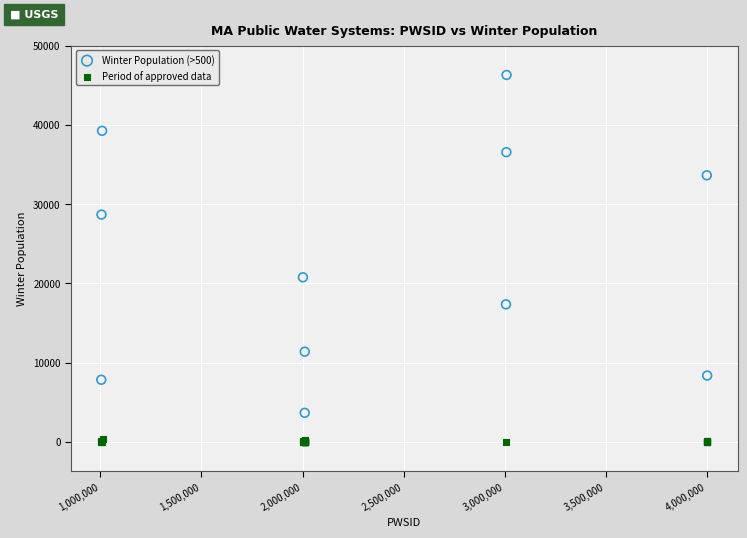

Which series reaches the maximum Y coordinate?

Winter Population (>500)